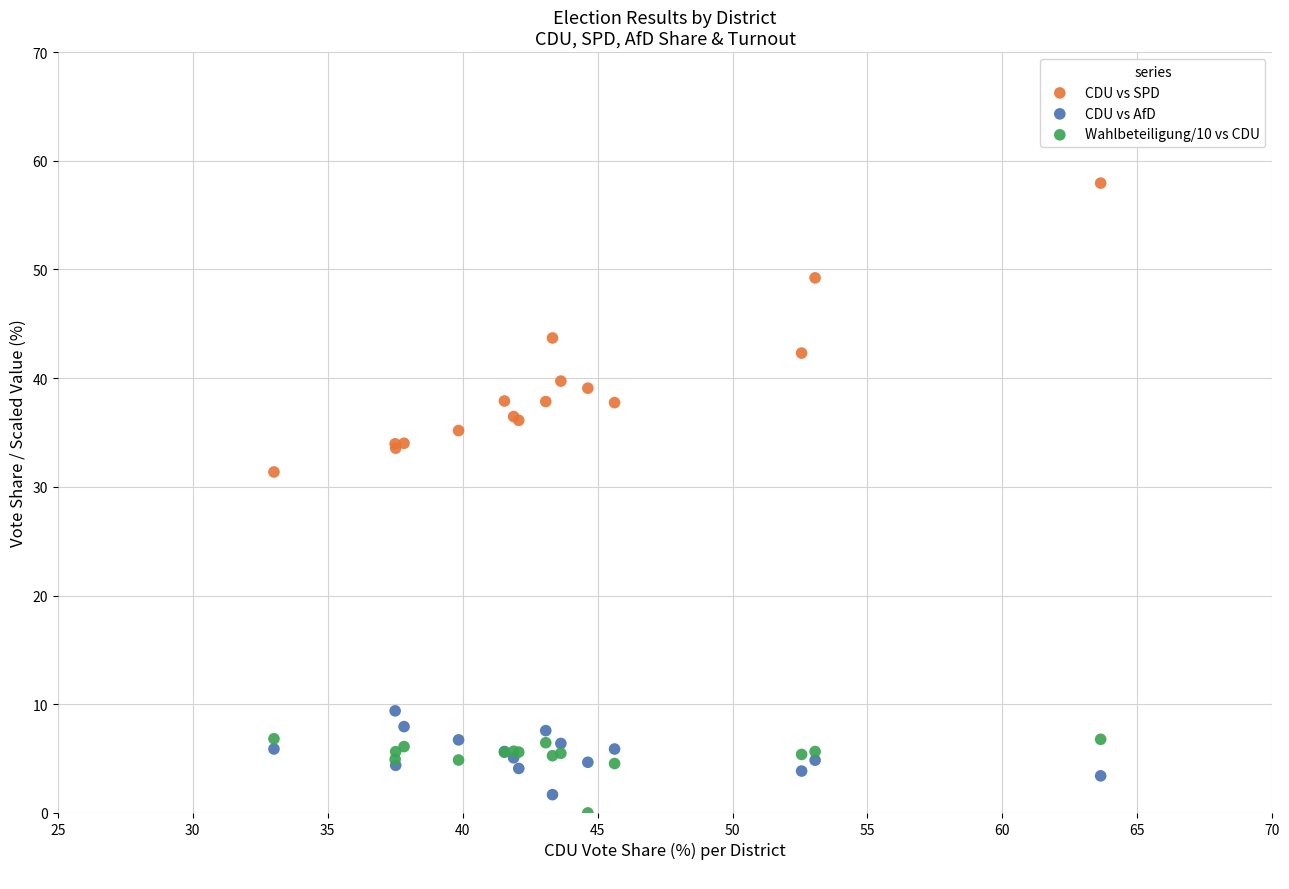

Which series contains the highest Y value?

CDU vs SPD